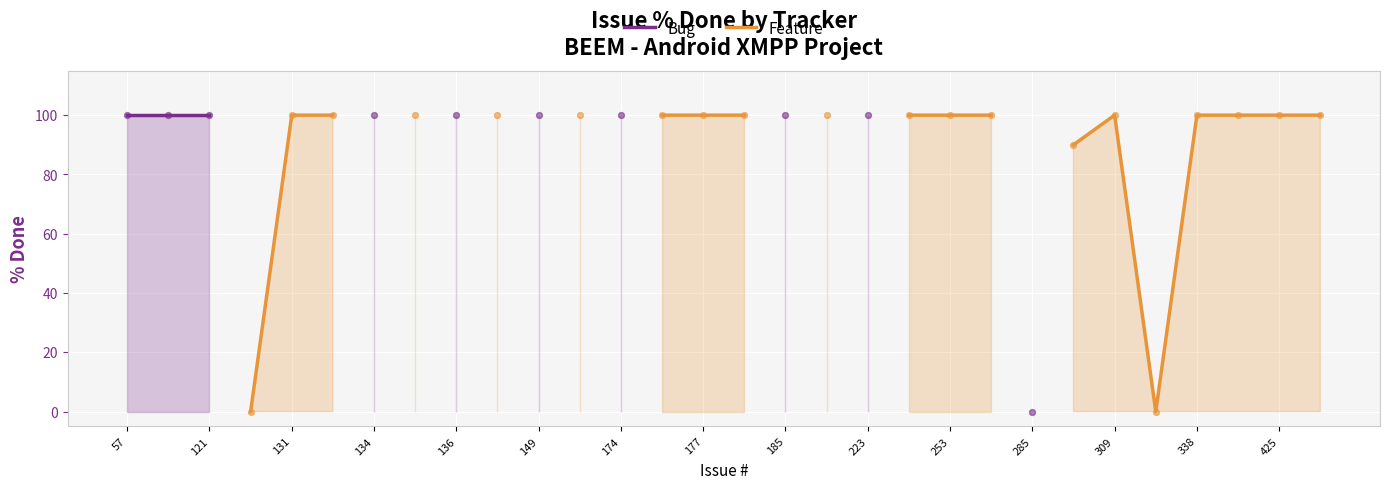

What are all the series names shown in the legend?

Bug, Feature